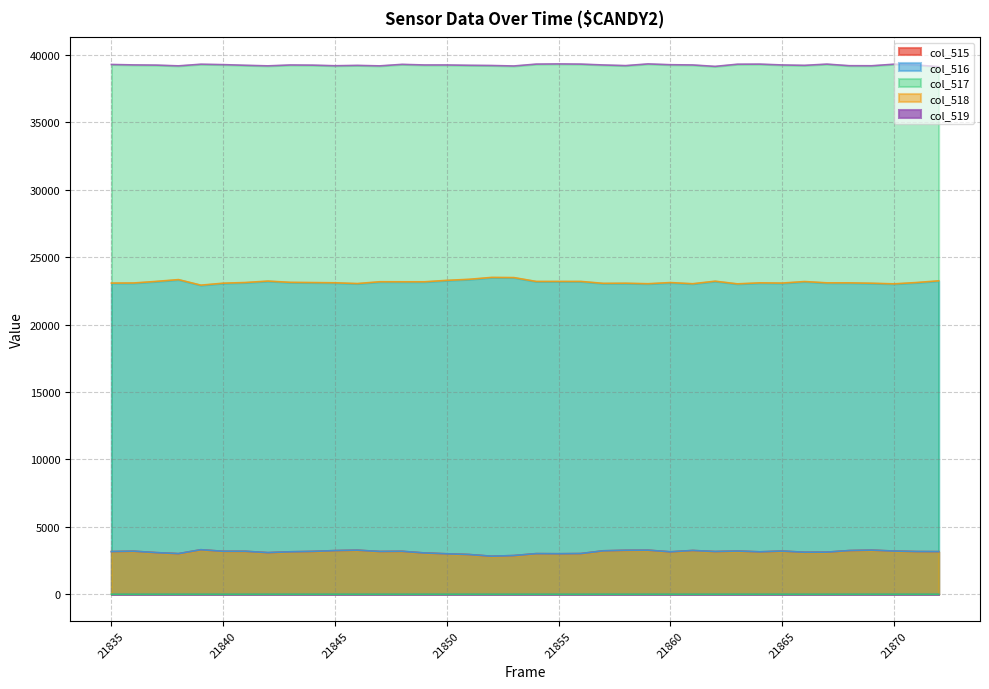

What is the sum of the col_517 values at 21835 and 21843?

2